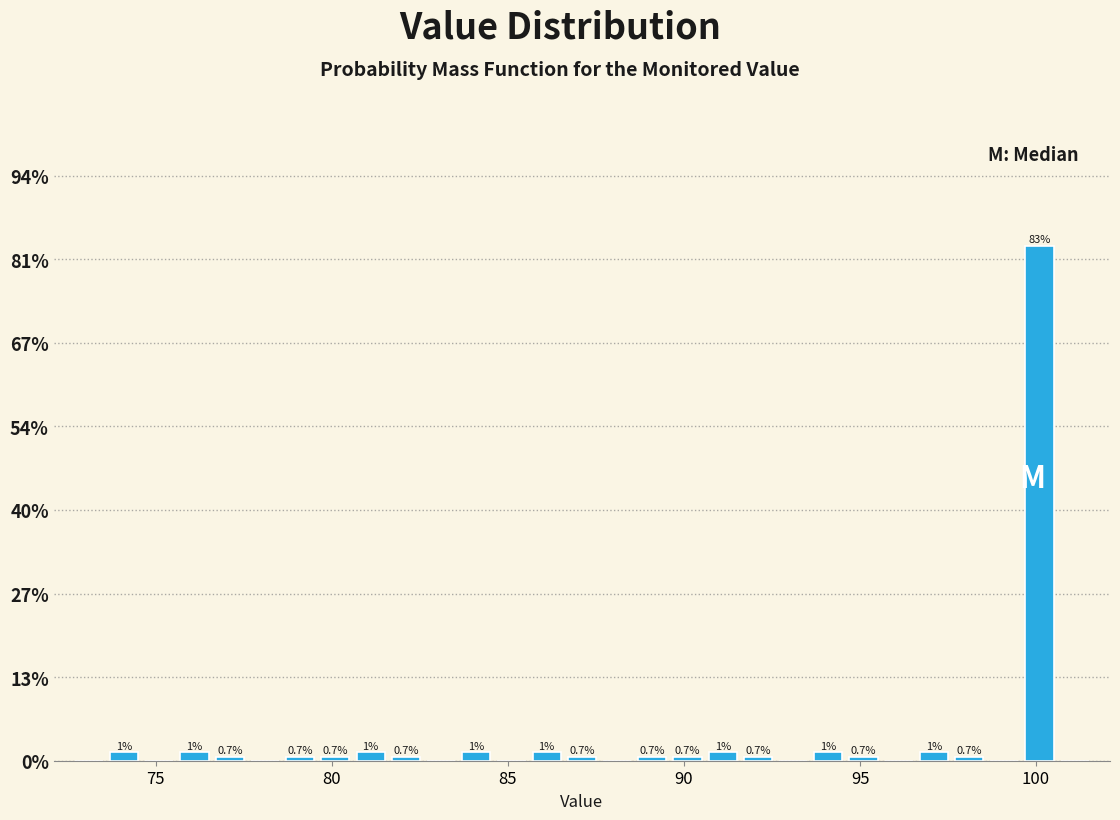

Around what value on the x-axis is the tallest bar? Give the approximate position of its centre, as read against the axis.

100.0